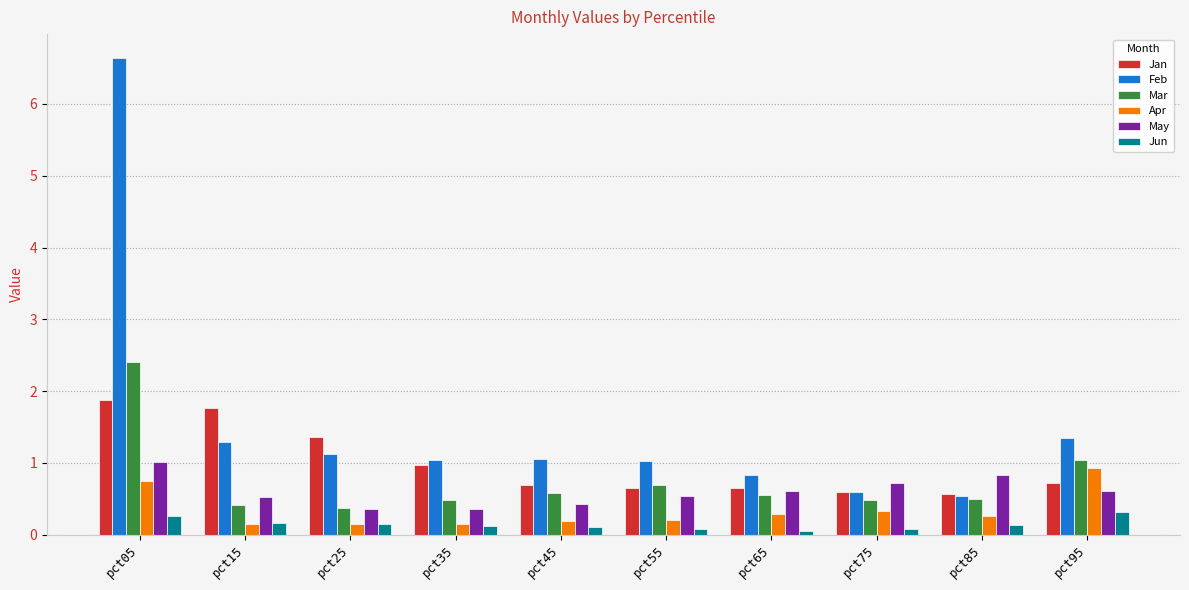

What is the difference between the highest and lowest values at pct15?

1.6